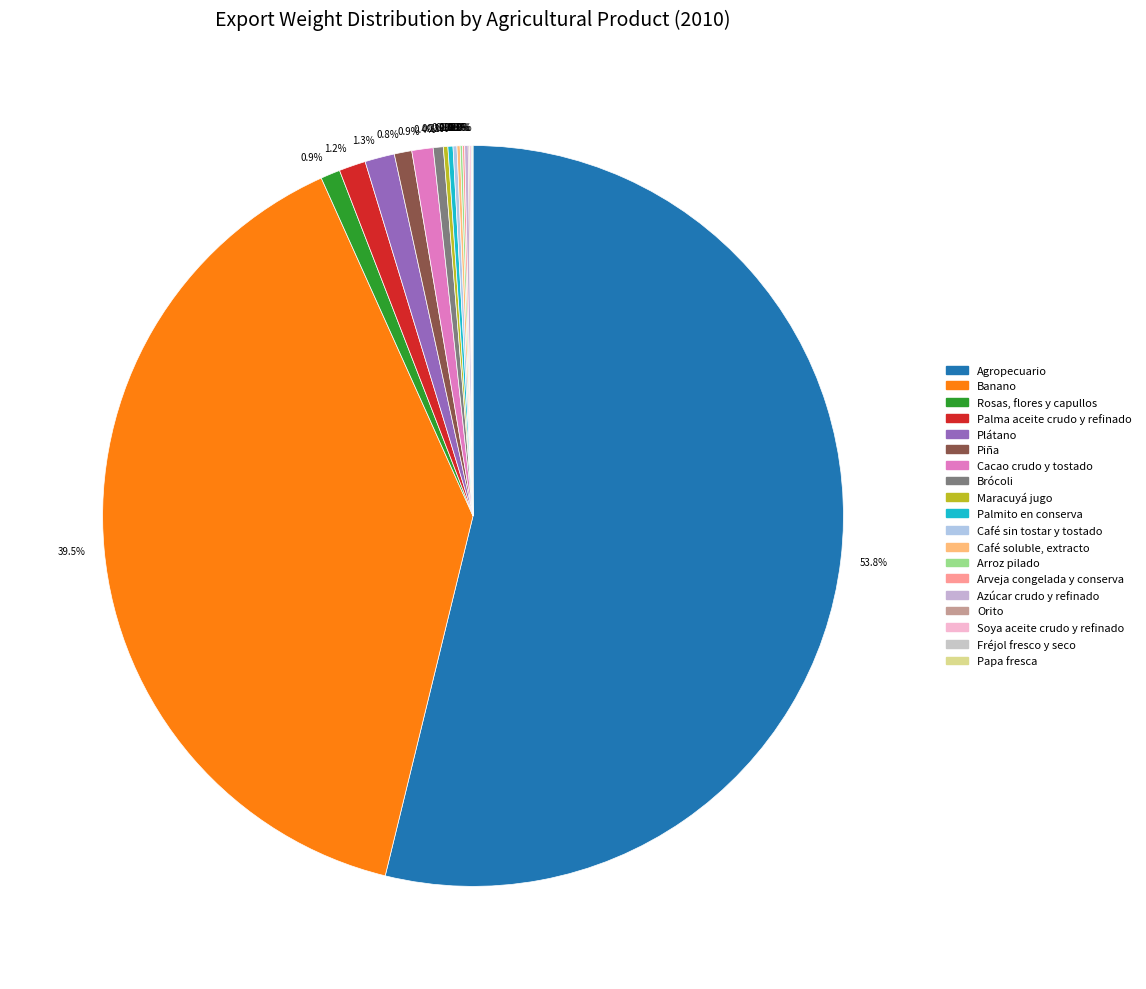

How many segments does this pie chart have?

19